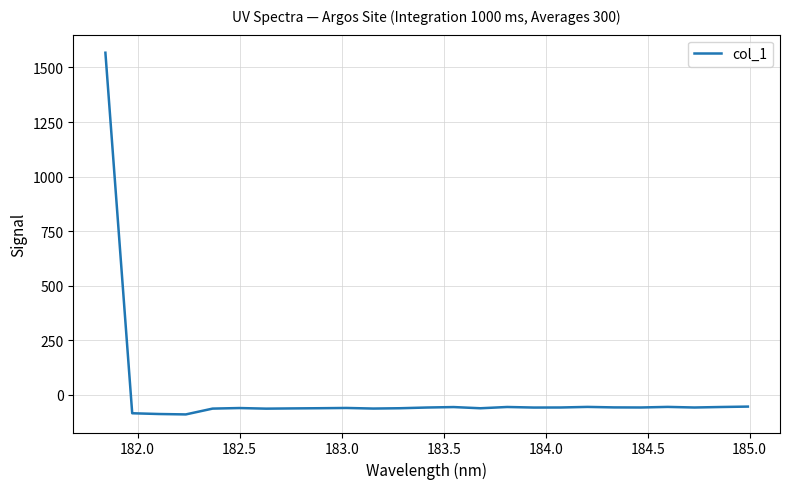

What is the smallest value displayed?

-89.0